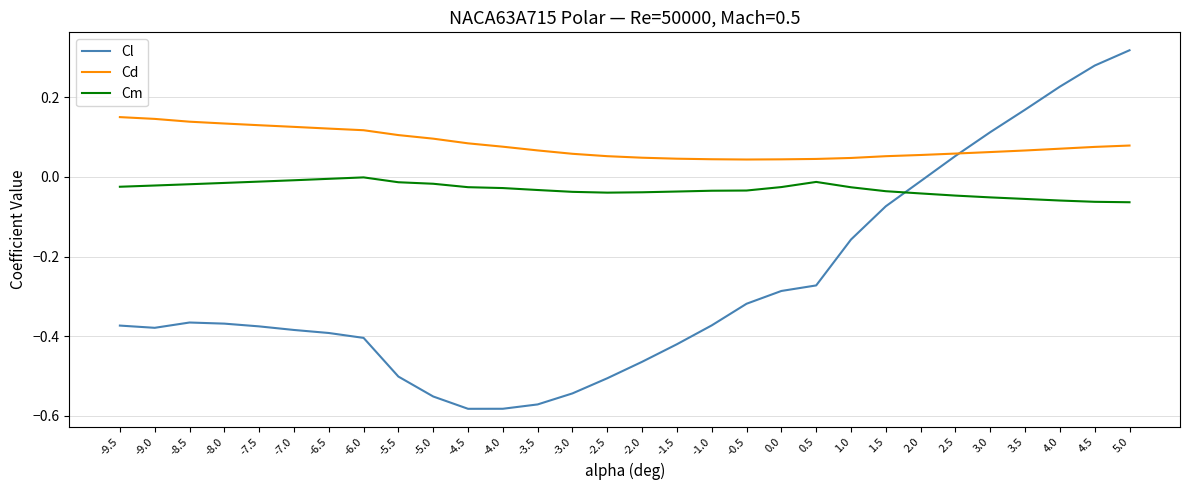

Rank the series at -9.5 from lowest to highest value.

Cl, Cm, Cd